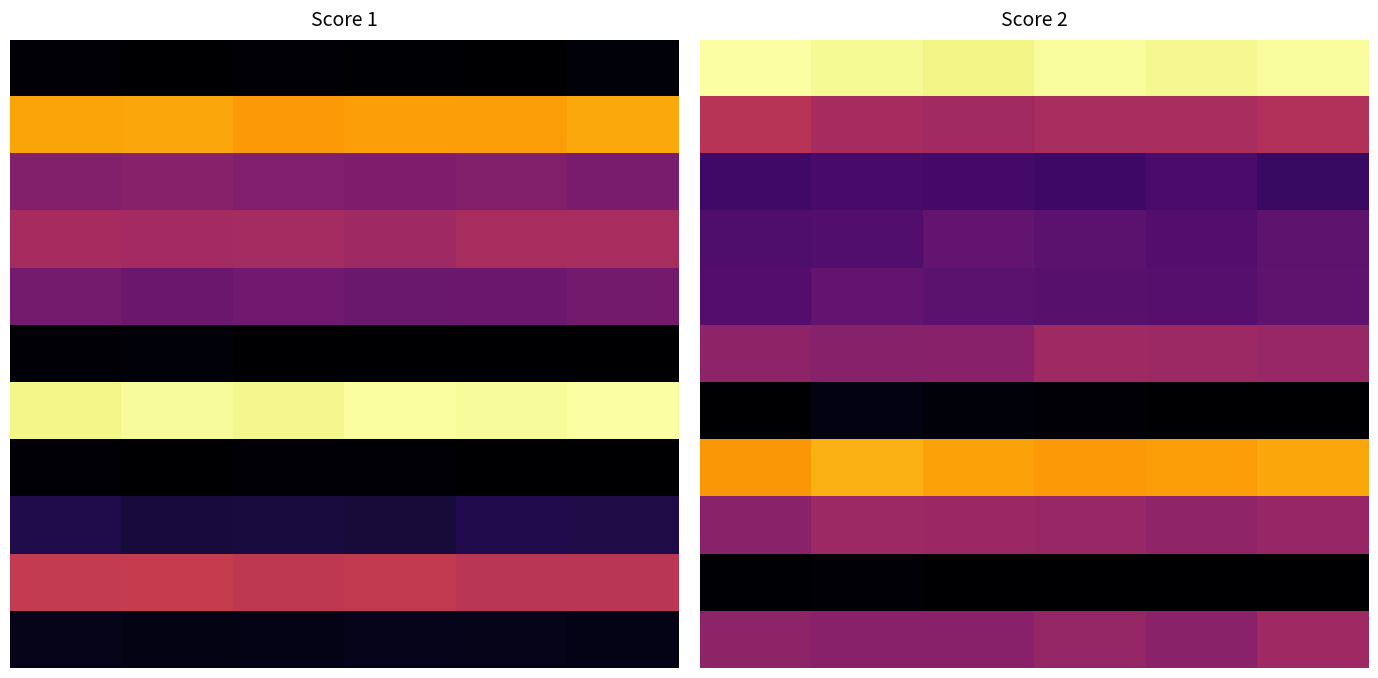

Is the value of 0 at 0 greater than the value of 6 at 3?

Yes